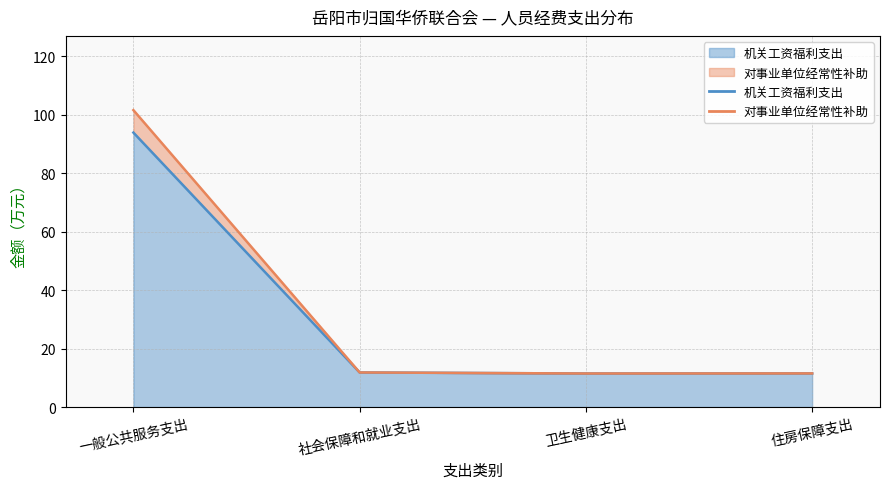

The 机关工资福利支出 series shows 11.5 at 住房保障支出. True or false?

True